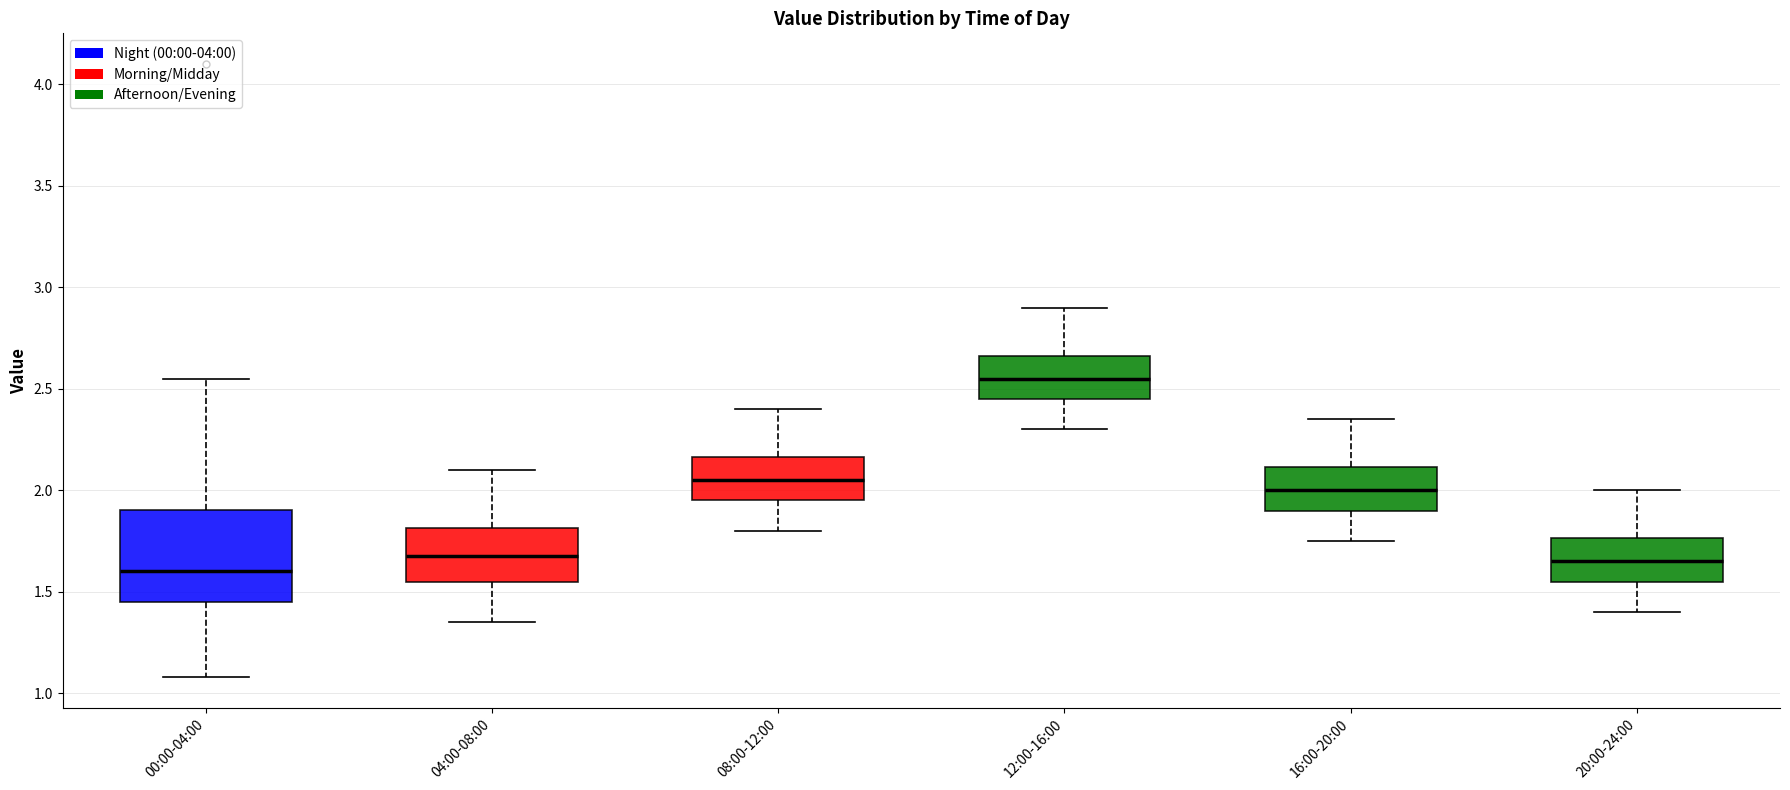

Reading left to right, transcribe this box plot: for each box, give where its median line is, the range the box spans, and where its two whiskers end, as read against the y-axis. The values are not printed on the chart, so give them approximately, as read against the axis.

00:00-04:00: median 1.60, box 1.45 to 1.90, whiskers 1.10 to 2.55
04:00-08:00: median 1.70, box 1.55 to 1.80, whiskers 1.35 to 2.10
08:00-12:00: median 2.05, box 1.95 to 2.15, whiskers 1.80 to 2.40
12:00-16:00: median 2.55, box 2.45 to 2.65, whiskers 2.30 to 2.90
16:00-20:00: median 2.00, box 1.90 to 2.10, whiskers 1.75 to 2.35
20:00-24:00: median 1.65, box 1.55 to 1.75, whiskers 1.40 to 2.00